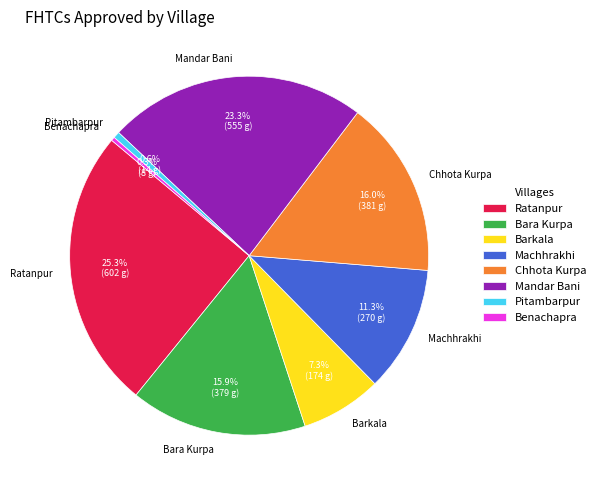

To the nearest percent, what is the difference between the largest and smallest slice percentages?

25%